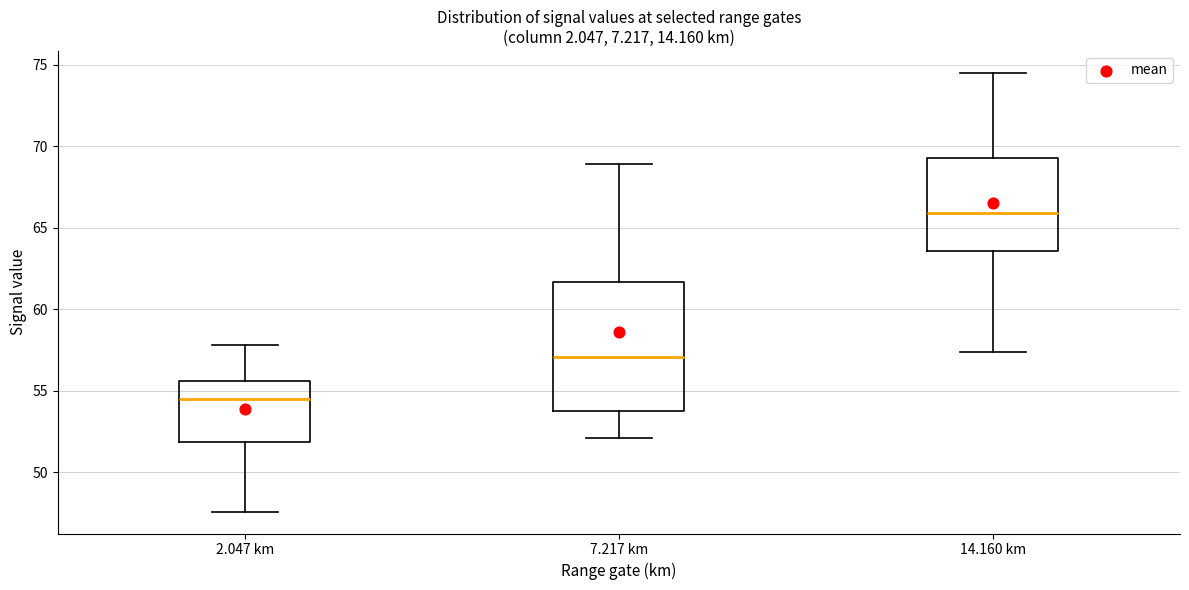

Reading left to right, read every box against the y-axis: the position of its median line, the range the box covers, and the ends of its whiskers. The values are not printed on the chart, so give them approximately, as read against the axis.

2.047 km: median 54.5, box 52.0 to 55.5, whiskers 47.5 to 58.0
7.217 km: median 57.0, box 54.0 to 61.5, whiskers 52.0 to 69.0
14.160 km: median 66.0, box 63.5 to 69.5, whiskers 57.5 to 74.5